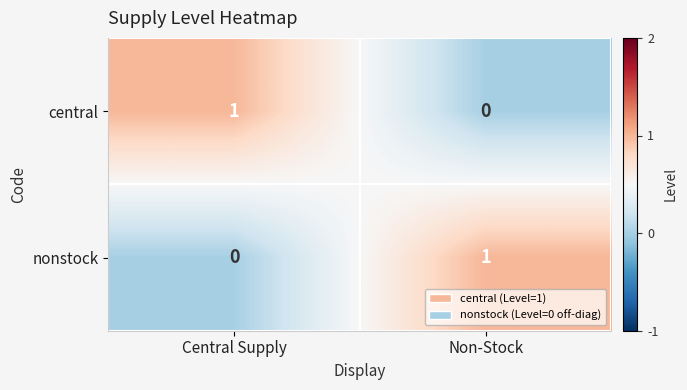

At Non-Stock, list the series in order from largest to smallest.

nonstock, central